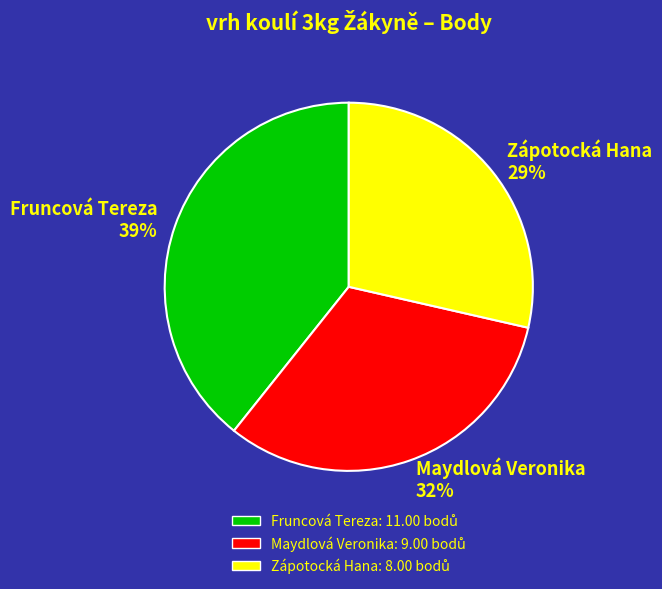

Rank the categories by value from lowest to highest.

Zápotocká Hana, Maydlová Veronika, Fruncová Tereza